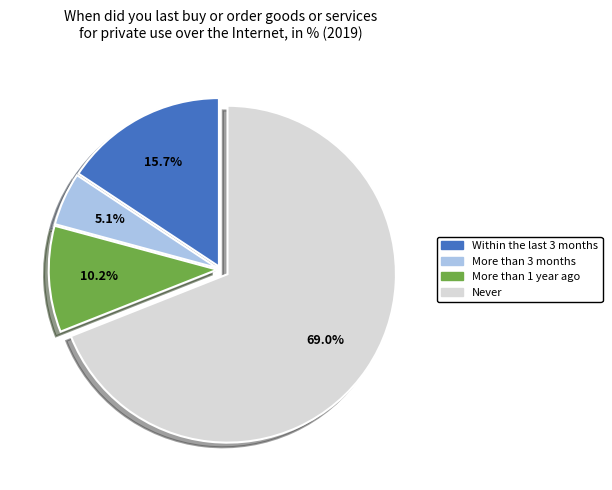

What is the largest slice in the pie chart?

Never